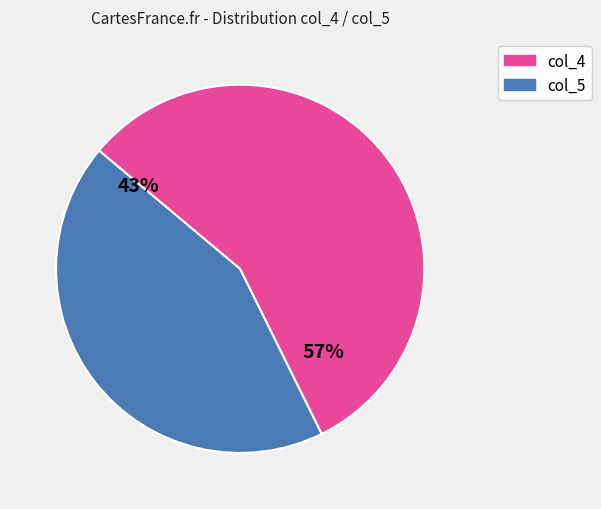

To the nearest percent, what is the average slice percentage?

50%